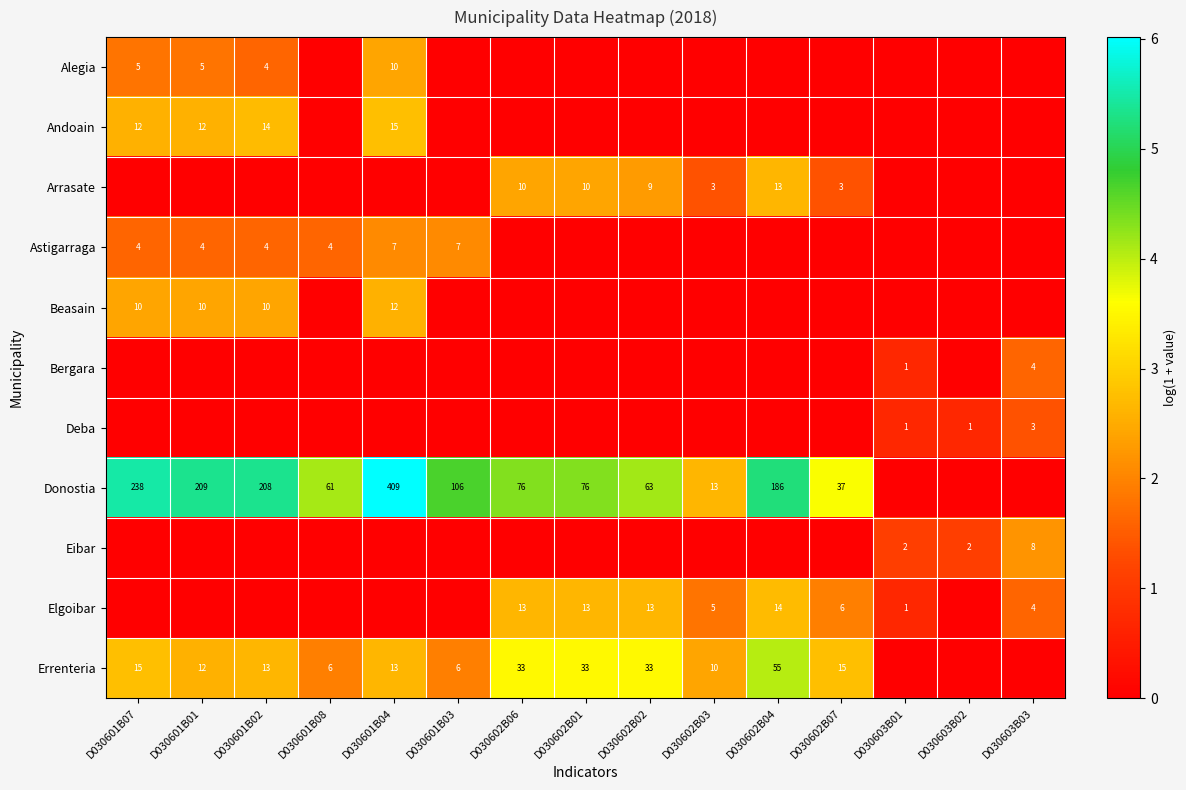

True or false: Errenteria has a value of 29 at D030602B04.

False